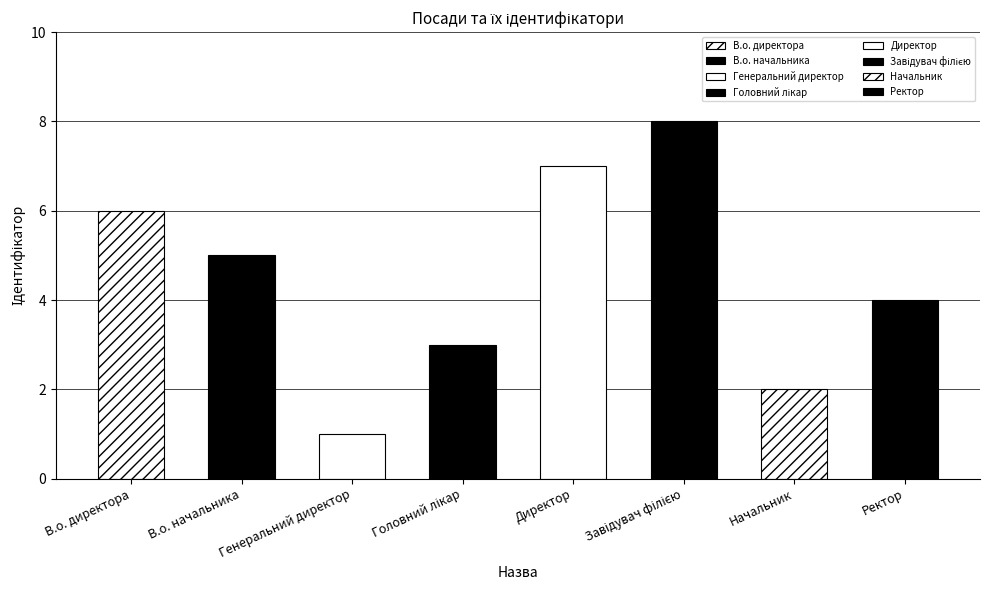

What is the label of the 5th bar from the right?

Головний лікар